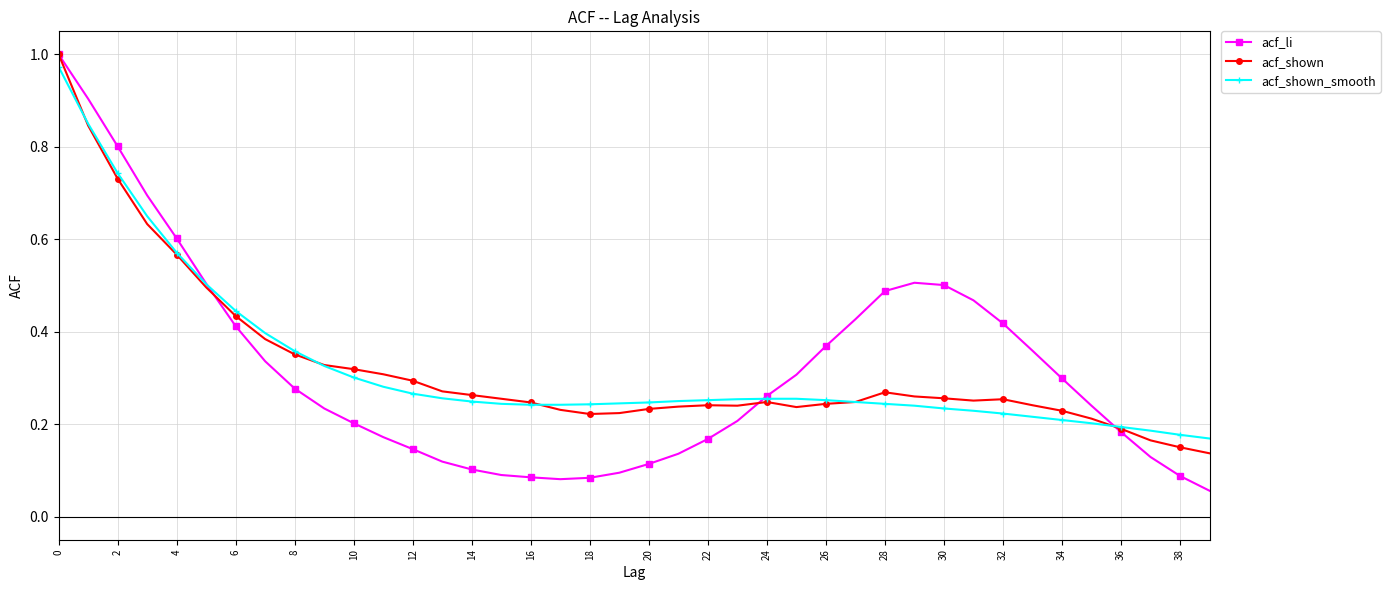

Which series has the widest spread of values?

acf_li